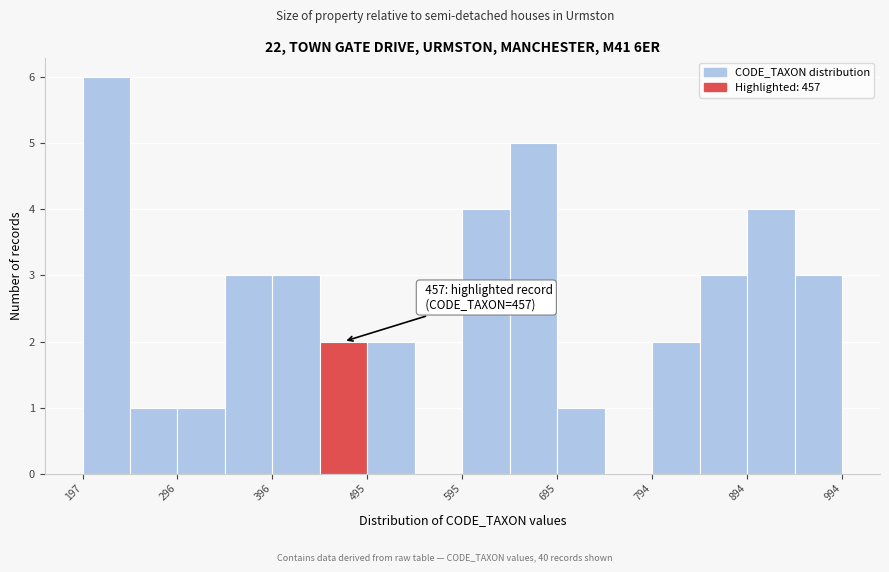

Over which range of the x-axis is the bar tallest?

200 to 250